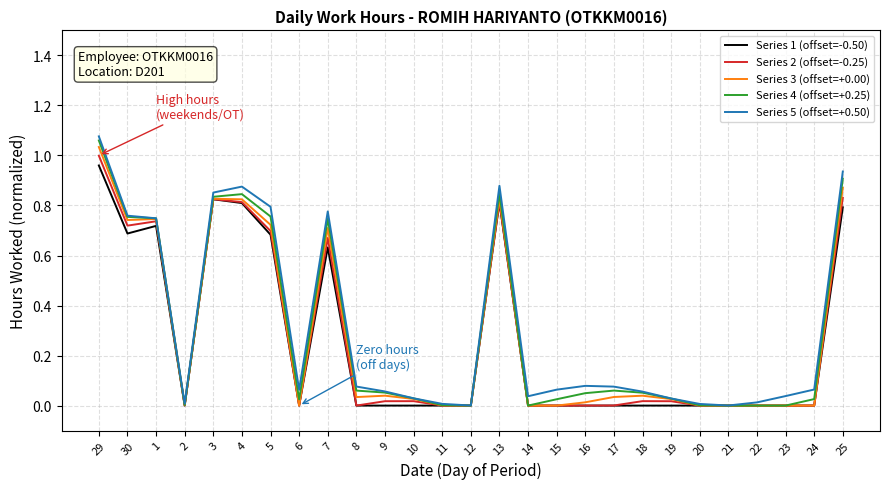

At which category is the sum across all series the highest?

29